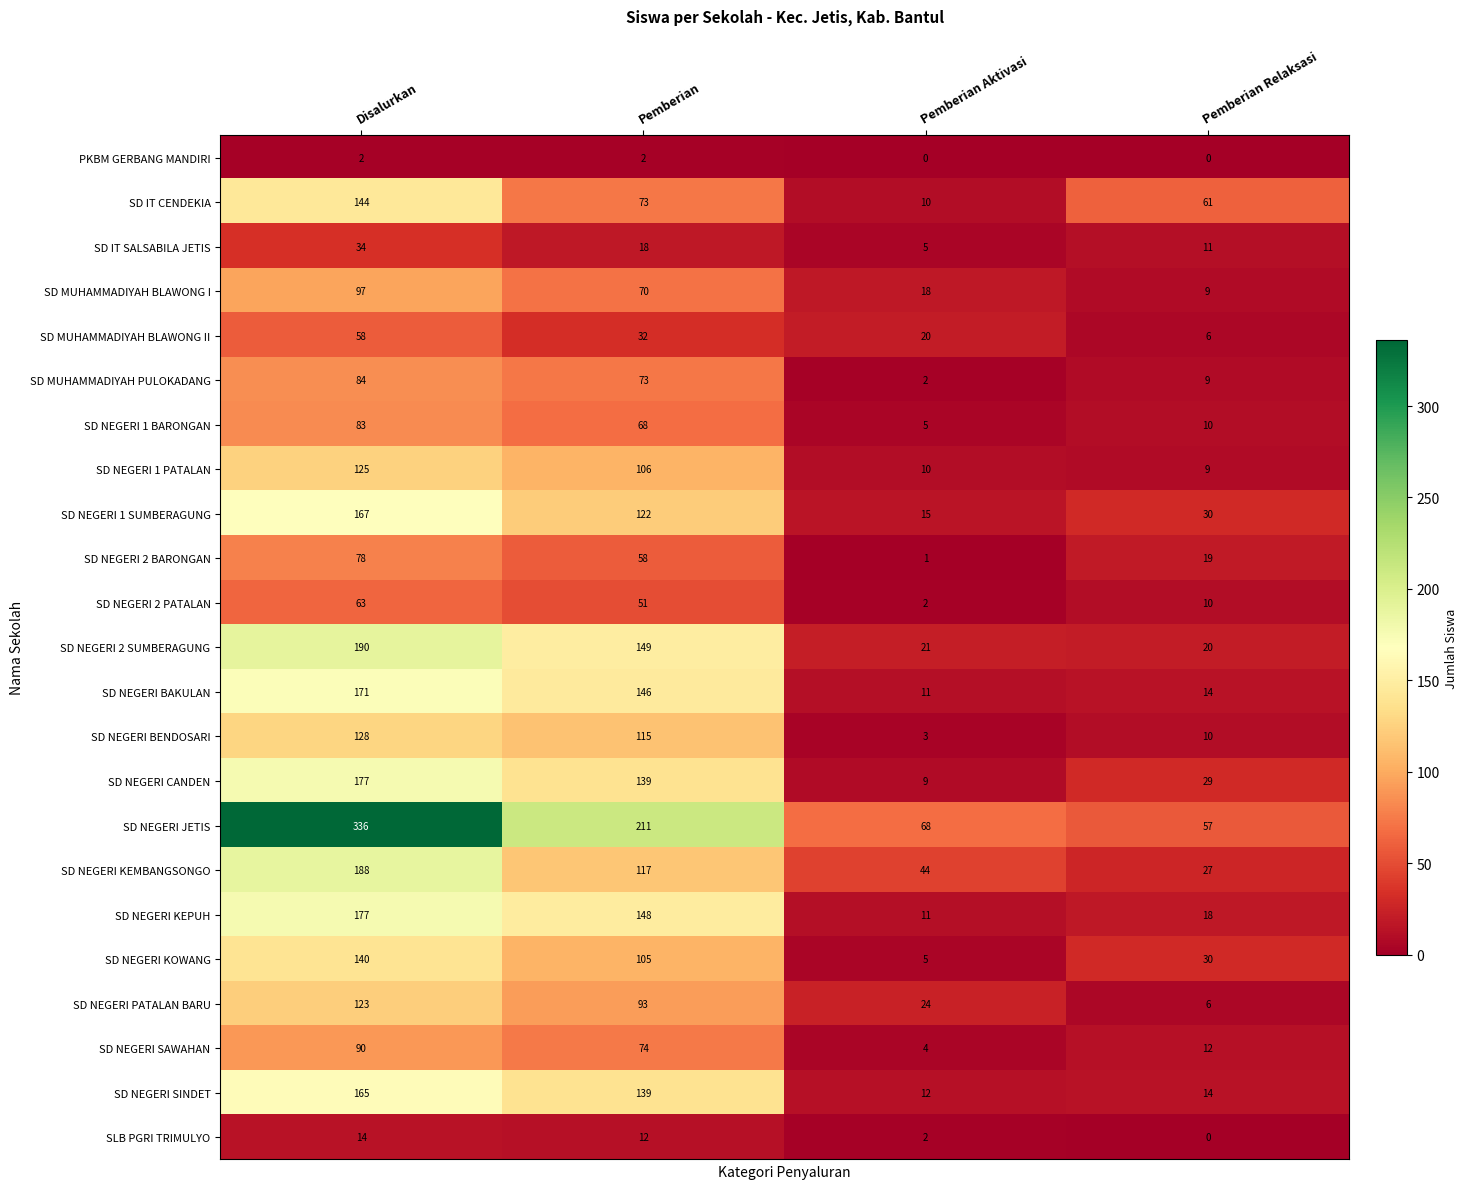

Which series changed the most between Disalurkan and Pemberian Relaksasi?

SD NEGERI JETIS